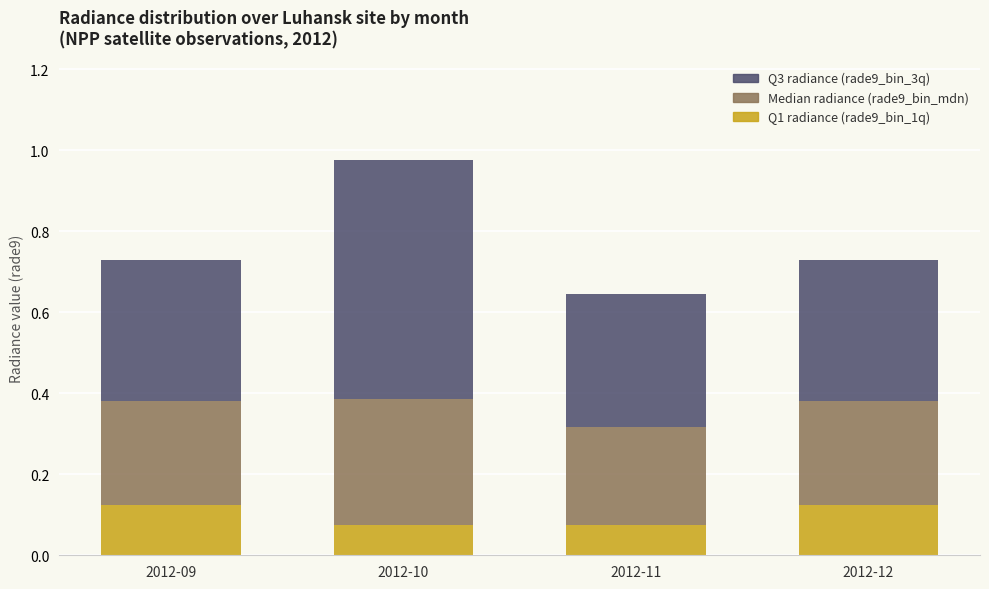

Count the Q1 radiance (rade9_bin_1q) values in the range 0 to 1.

4